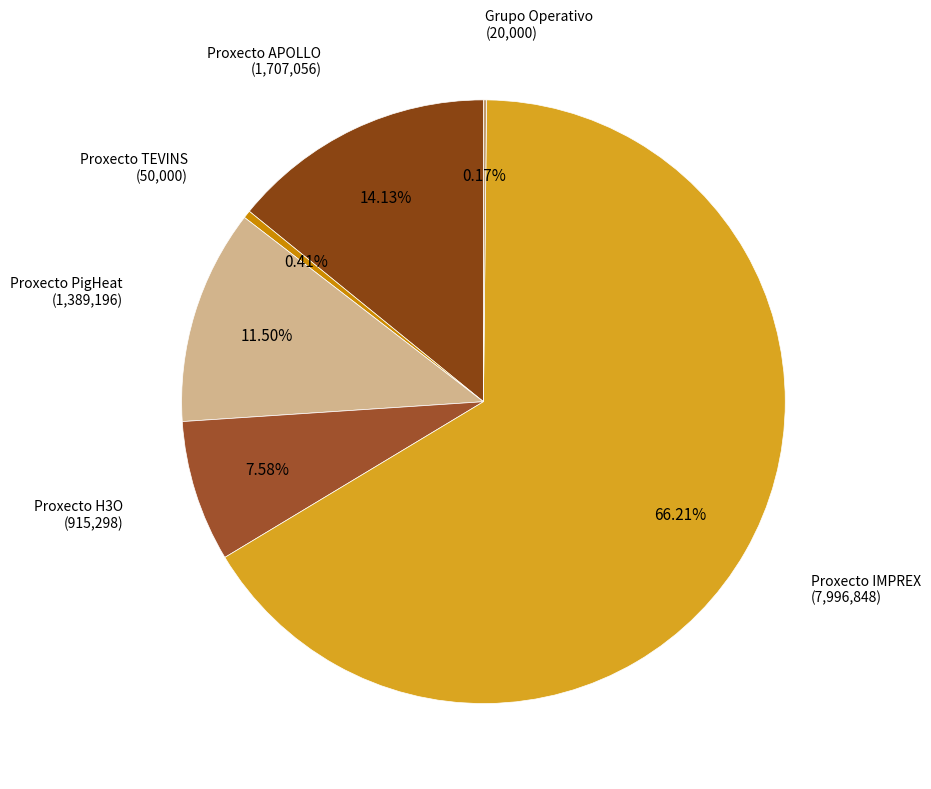

What is the majority slice?

Proxecto IMPREX